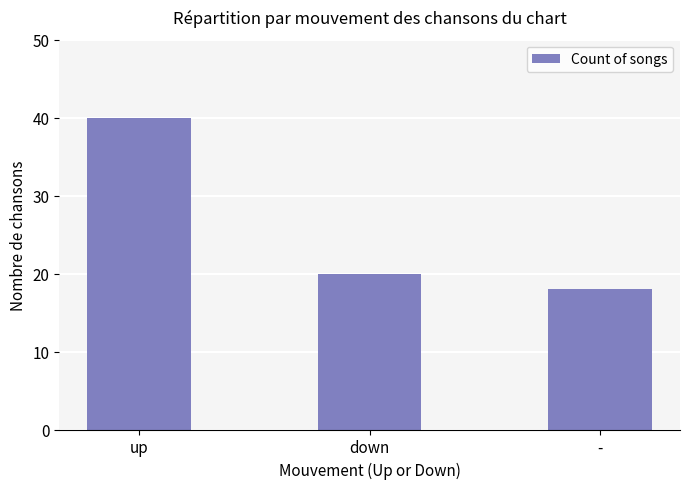

What is the label of the 3rd bar from the left?

-